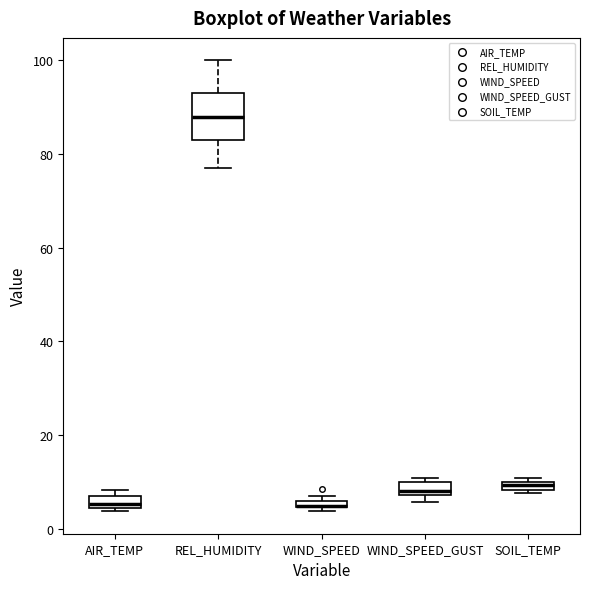

Which box is the tallest, from its lower edge to its upper edge?

REL_HUMIDITY